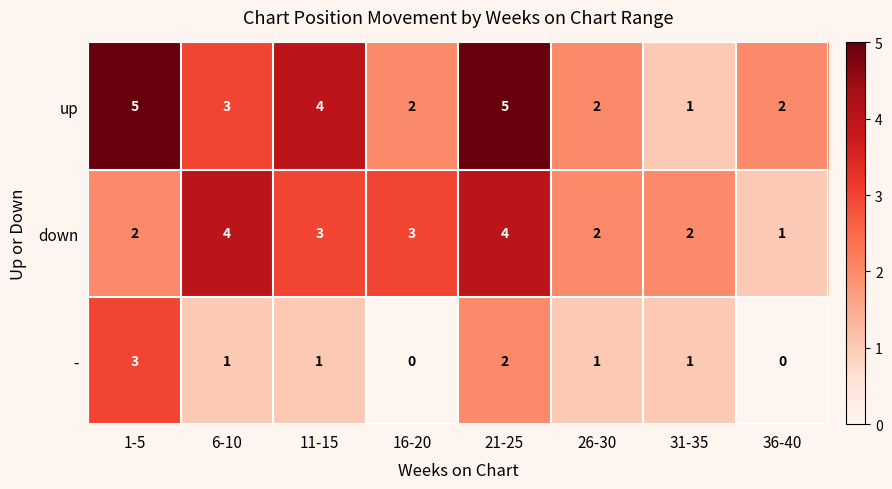

The value of down at 11-15 is 1. True or false?

False